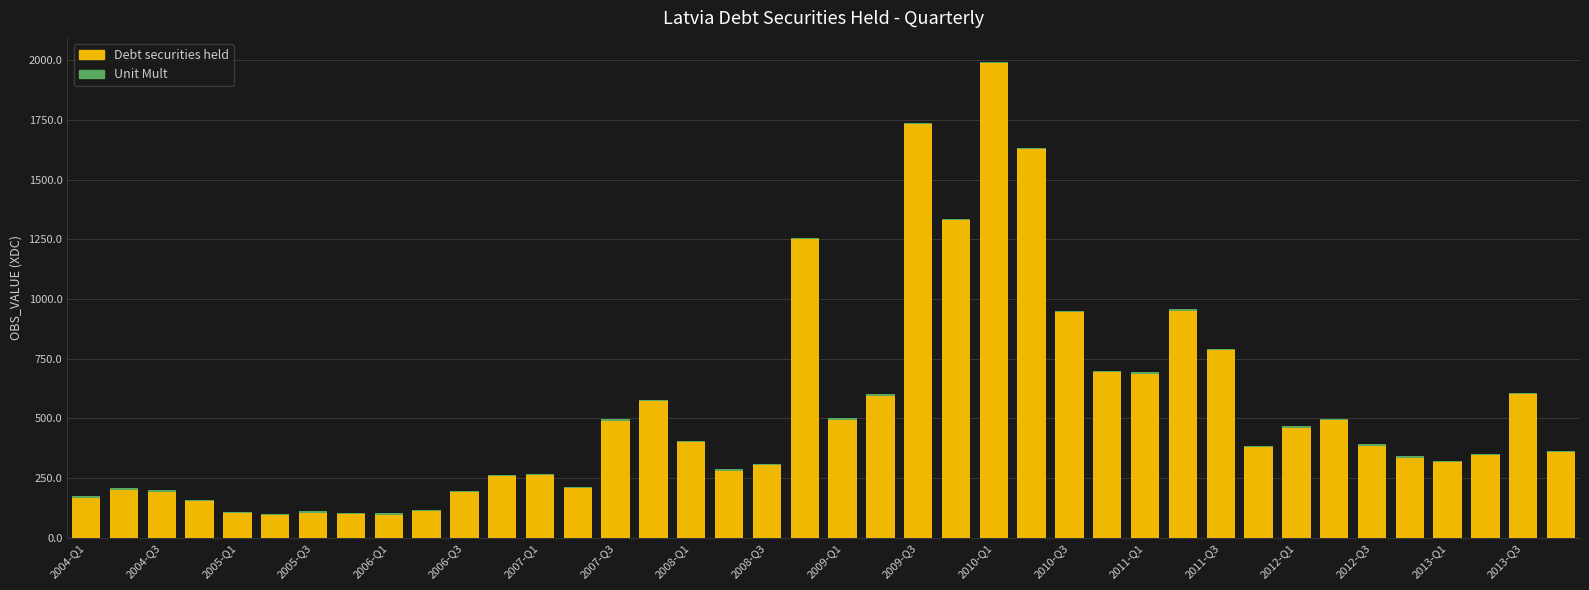

What is the maximum value for Debt securities held?

1987.3